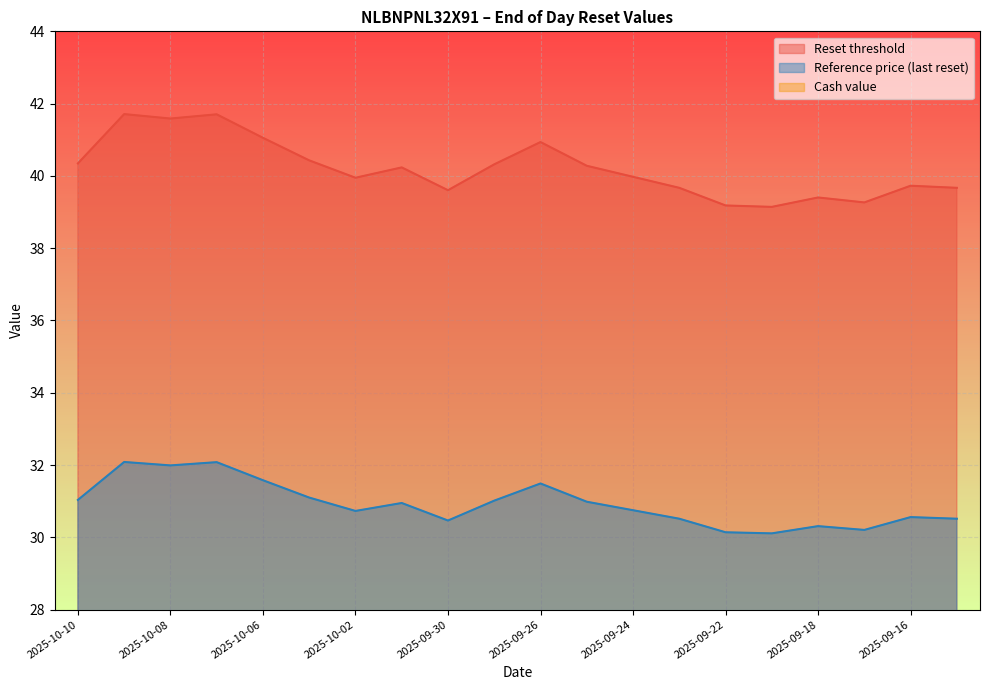

True or false: Reset threshold and Cash value intersect in this chart.

False